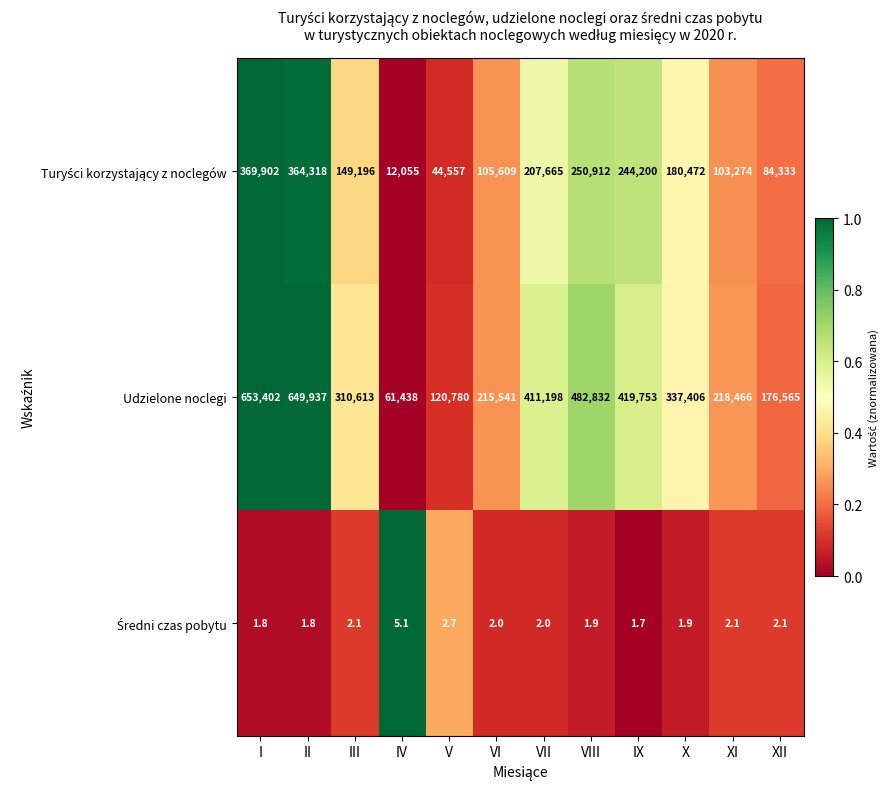

What is the spread (max minus min) of values at XII?

176562.9